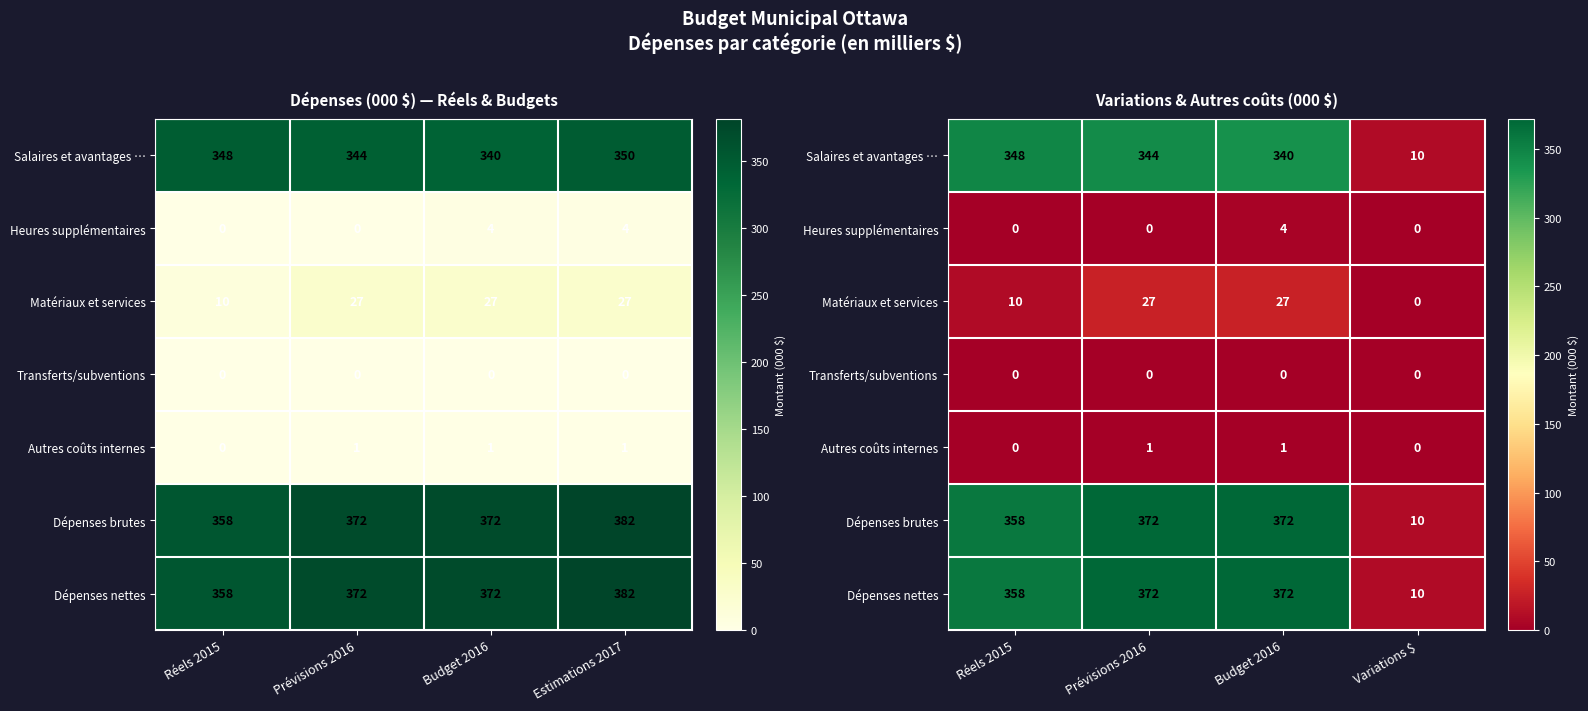

List the series in order of their peak value, lowest first.

Transferts/subventions, Autres coûts internes, Heures supplémentaires, Matériaux et services, Salaires et avantages …, Dépenses brutes, Dépenses nettes